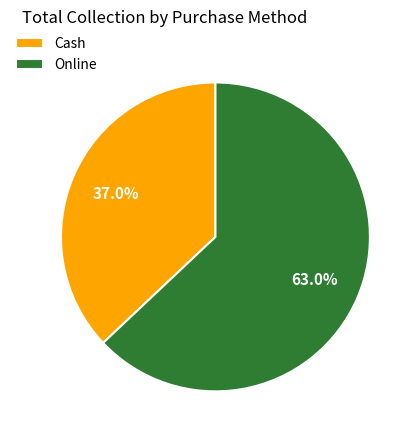

Approximately how many times larger is the value at Online compared to Cash?

1.7